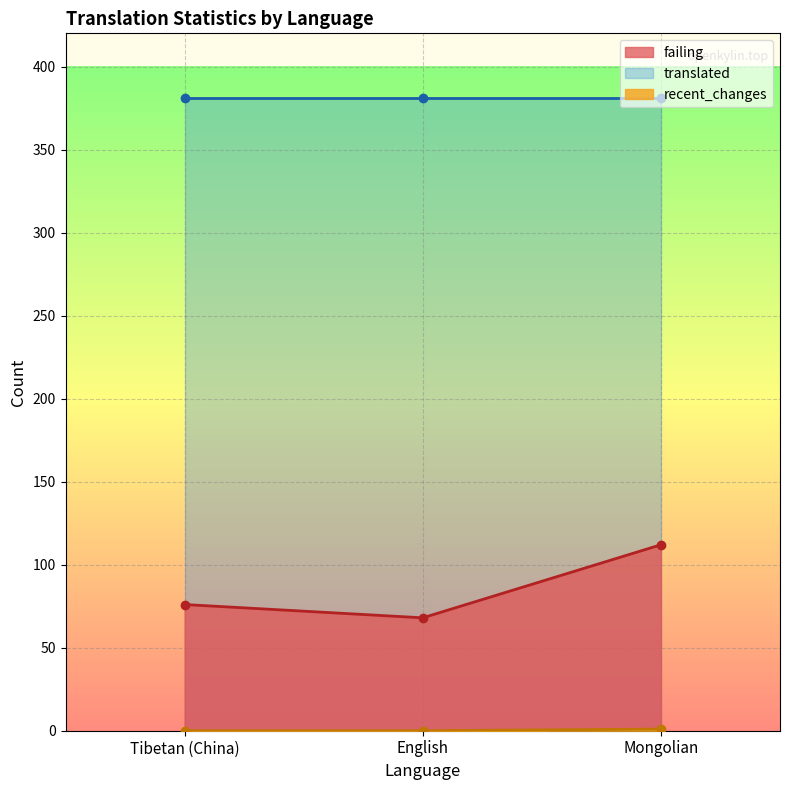

What is the lowest value of the failing series?

68